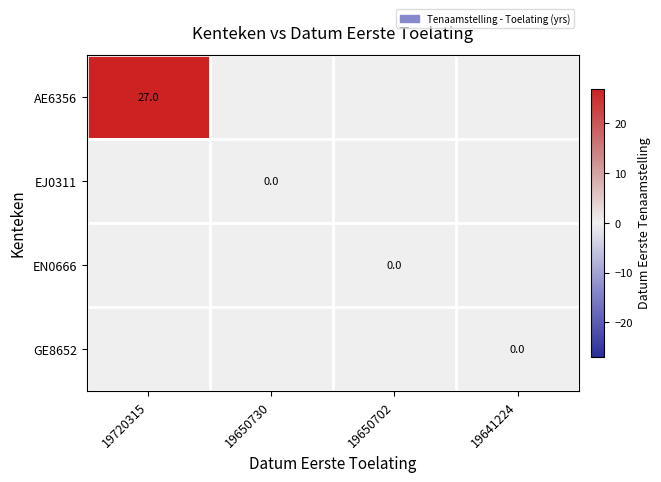

The AE6356 series shows 37 at 19720315. True or false?

False